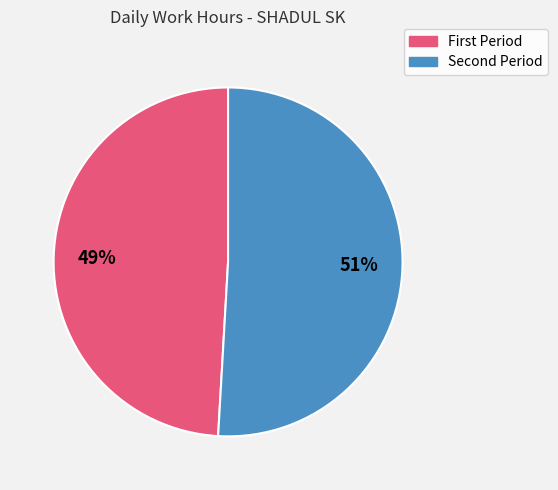

To the nearest percent, what is the average slice percentage?

50%